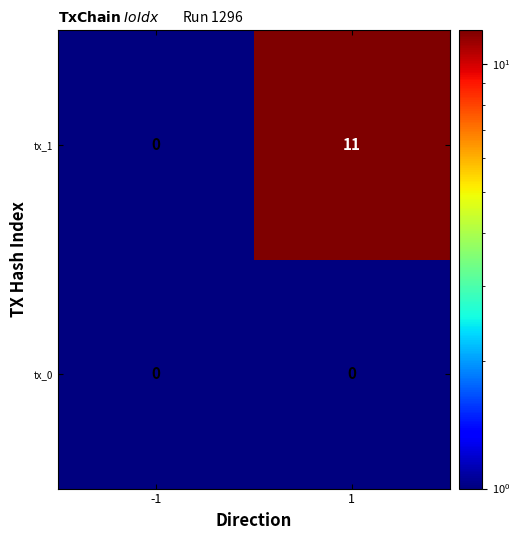

Between -1 and 1, which series saw the biggest shift?

tx_1